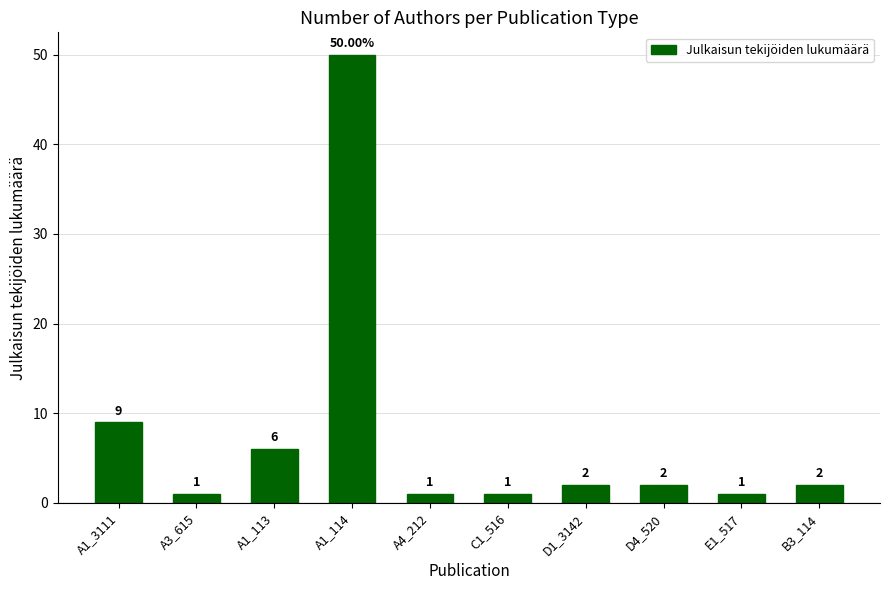

What is the label of the 6th bar from the right?

A4_212